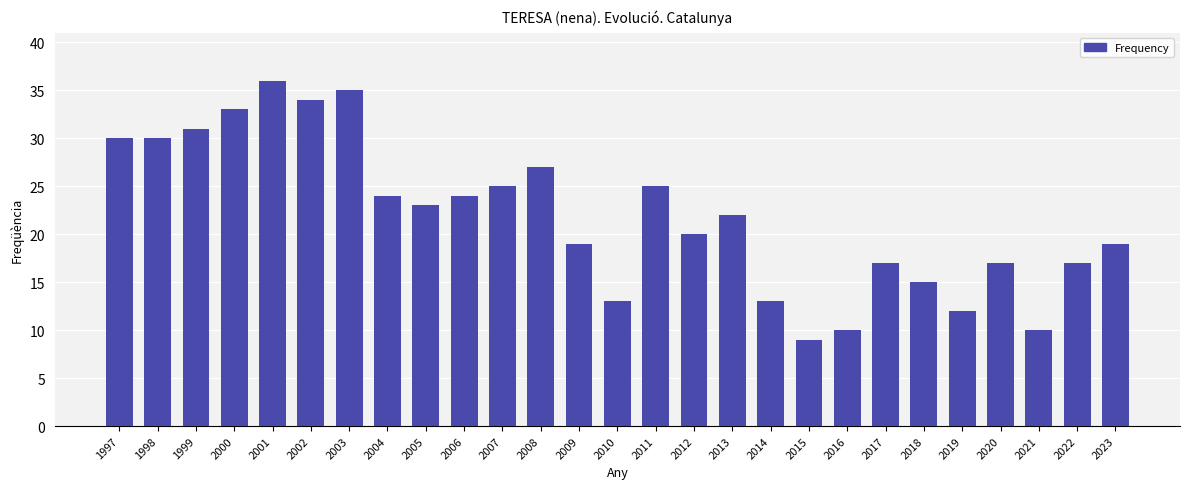

What is the change in value from 2004 to 2013?

-2